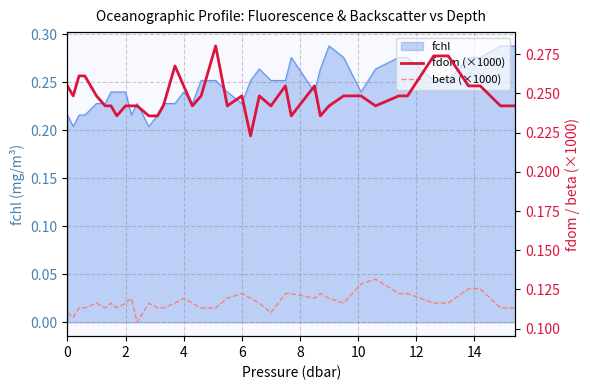

What is the difference between the highest and lowest values at 10?

0.1